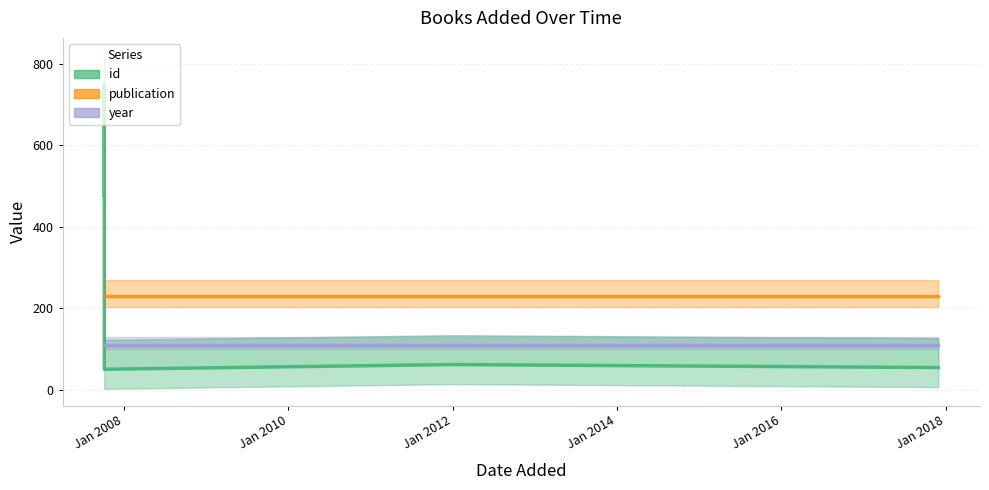

What is the difference between the id values at Jan 2012 and Jan 2010?

11.6